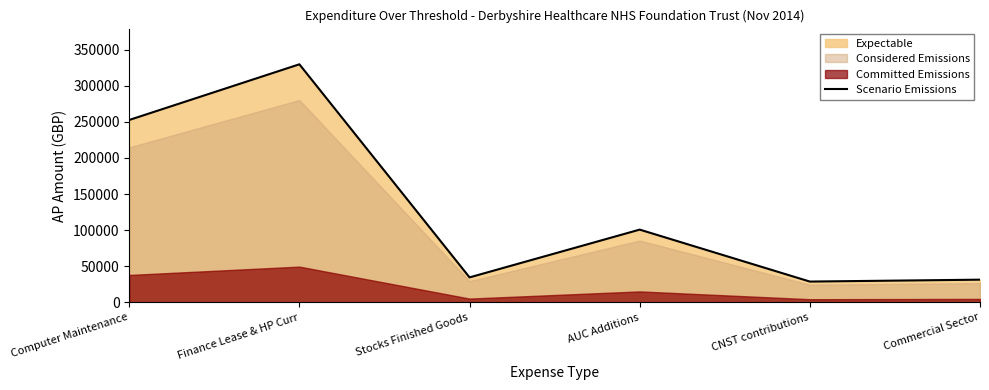

Does the chart have visible grid lines?

No